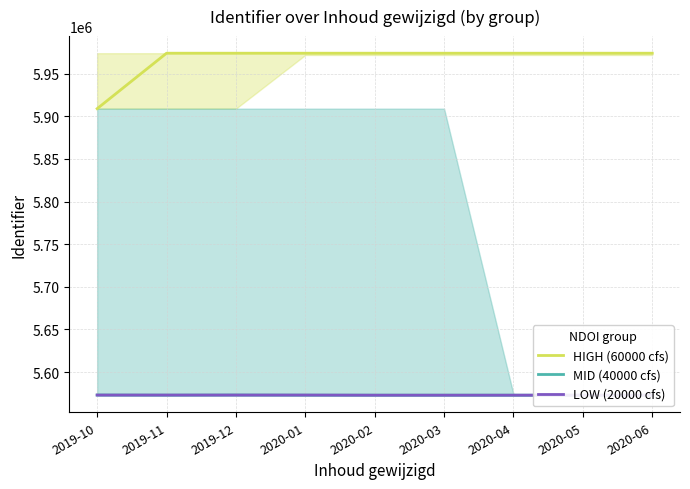

Between which two adjacent categories do MID (40000 cfs) and LOW (20000 cfs) first intersect?

2019-11 and 2019-12